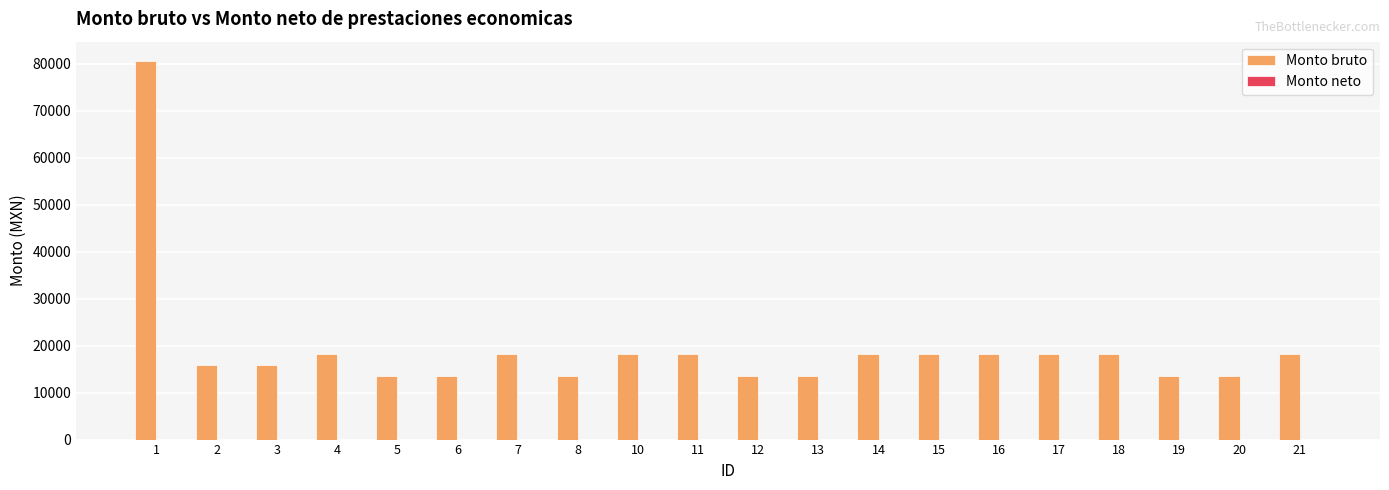

What is the difference between the second highest and minimum values?

4731